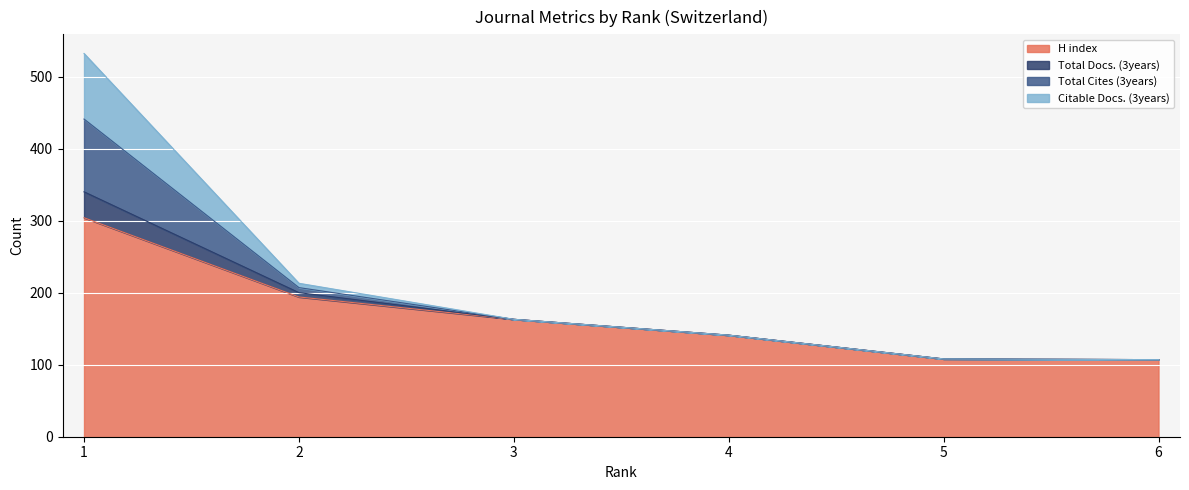

True or false: Total Docs. (3years) has a value of 108 at 5.

True